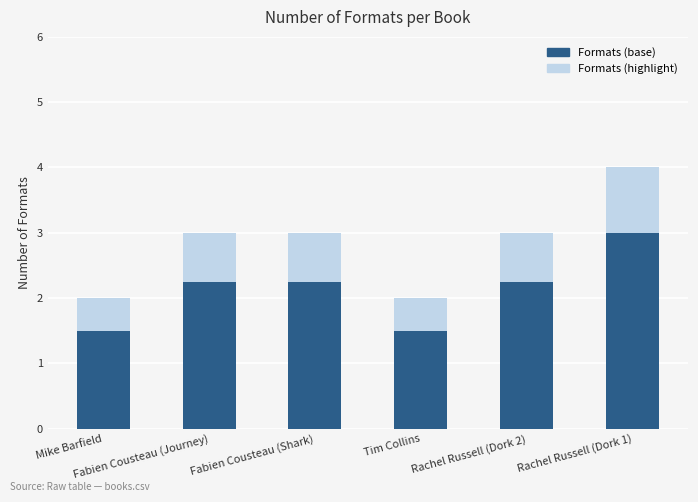

What is the sum of all Formats (base) values?

12.8